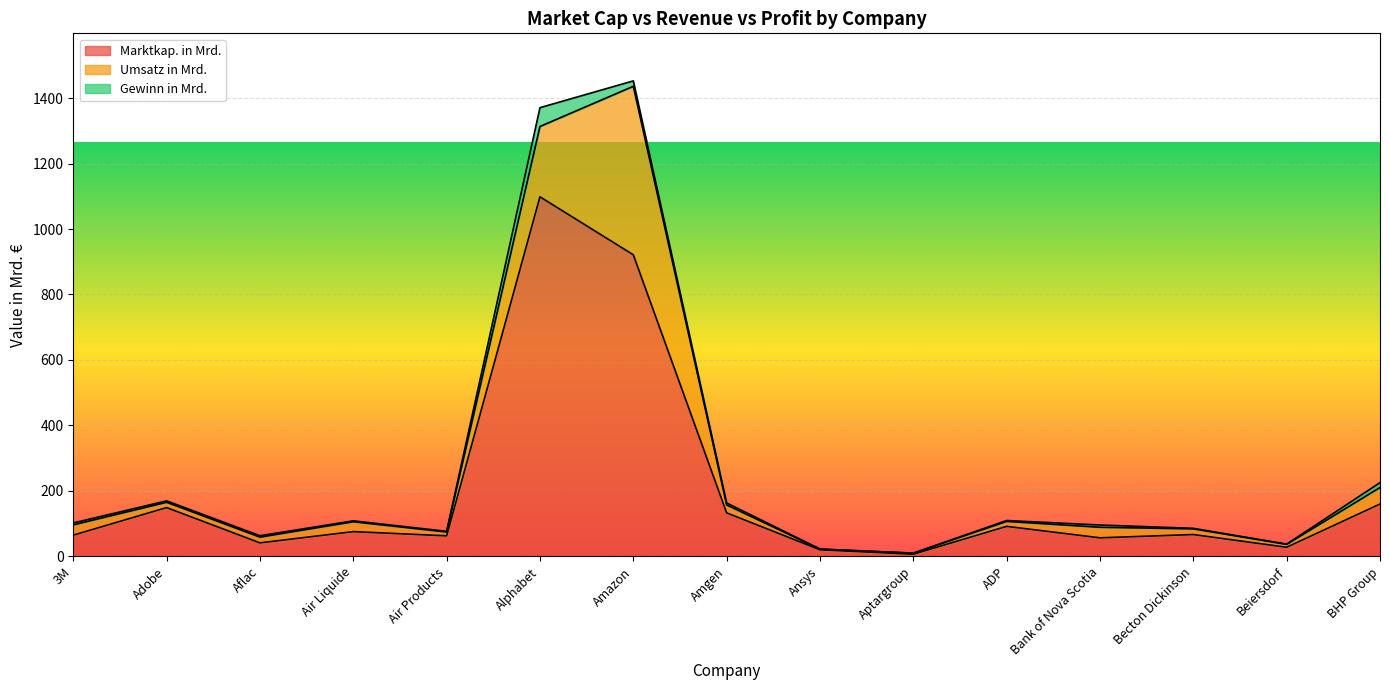

How many lines are shown in the chart?

3